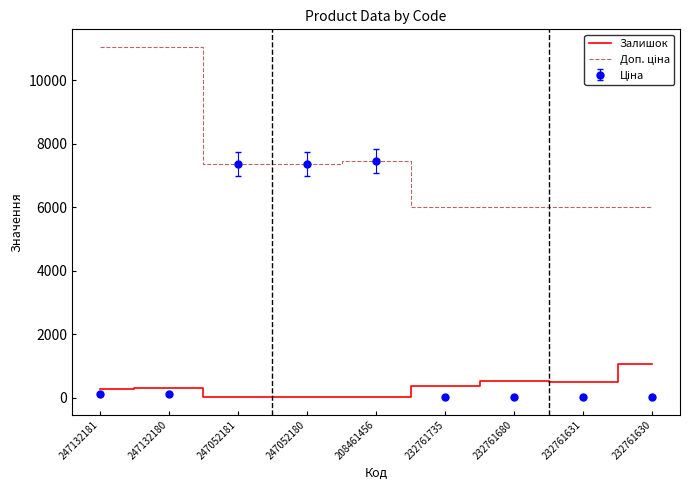

At which label does Залишок reach its peak?

232761630